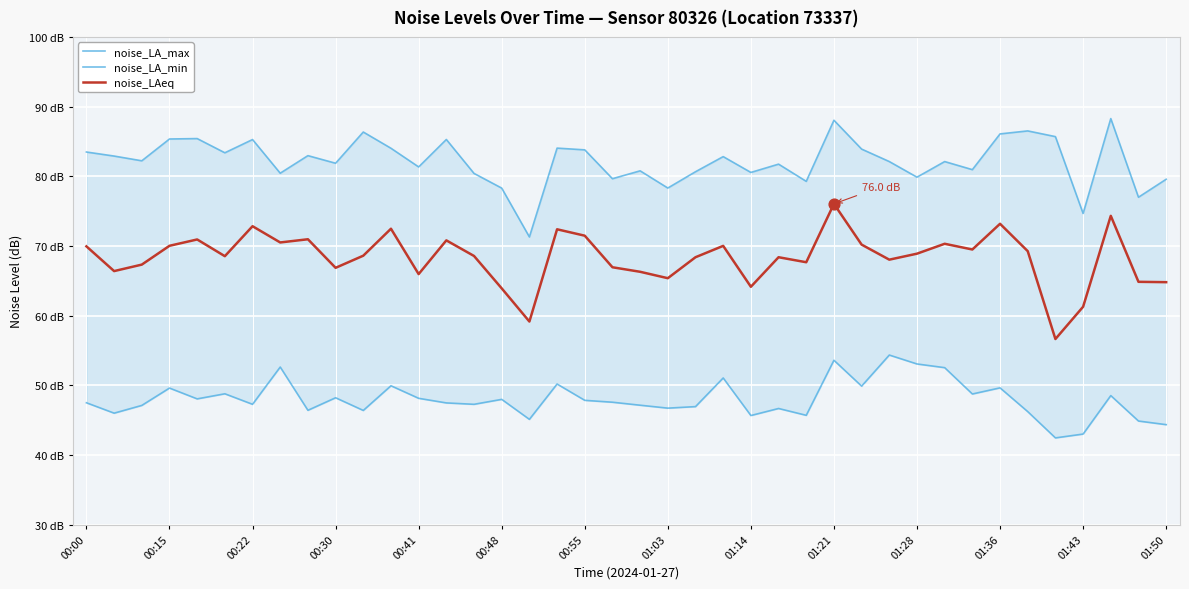

Which series contains the lowest Y value?

noise_LA_min